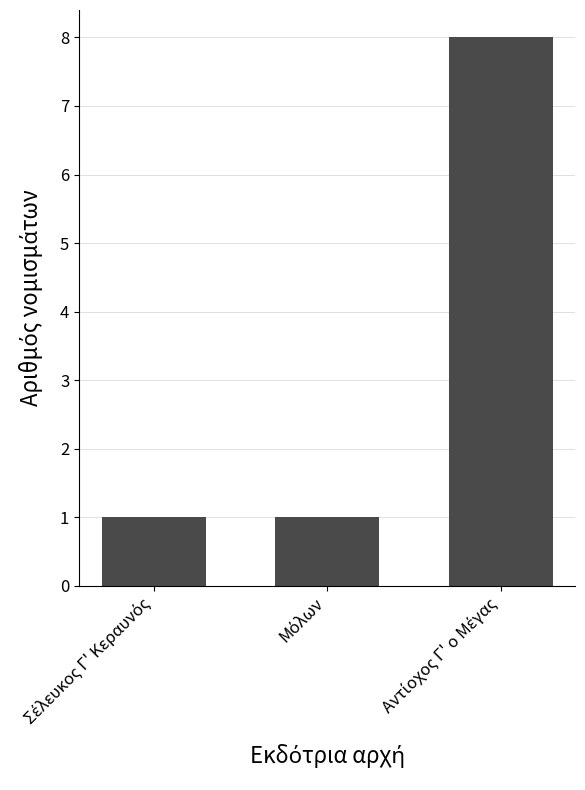

What is the value of the 3rd bar from the left?

8